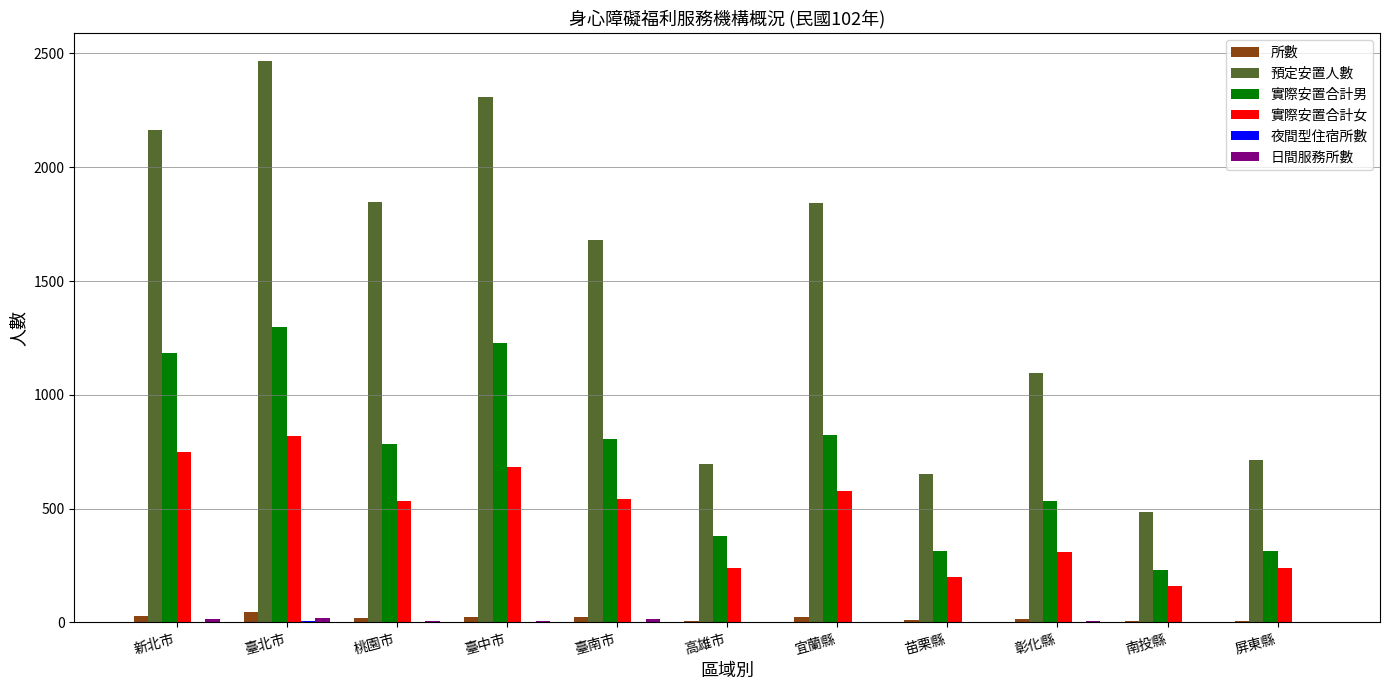

What is the total value across all series at 新北市?

4138